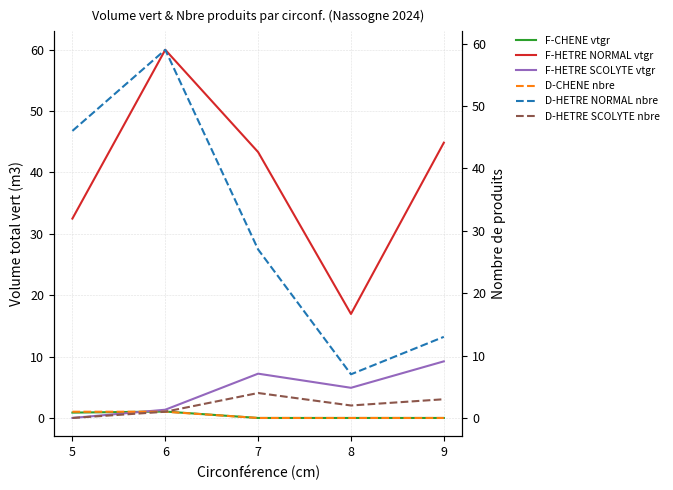

What is the average value of the F-HETRE SCOLYTE vtgr series?

4.5